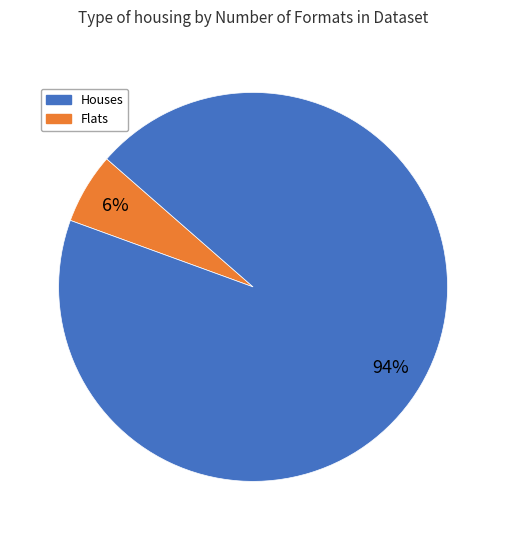

Is there a majority slice in this chart?

Yes